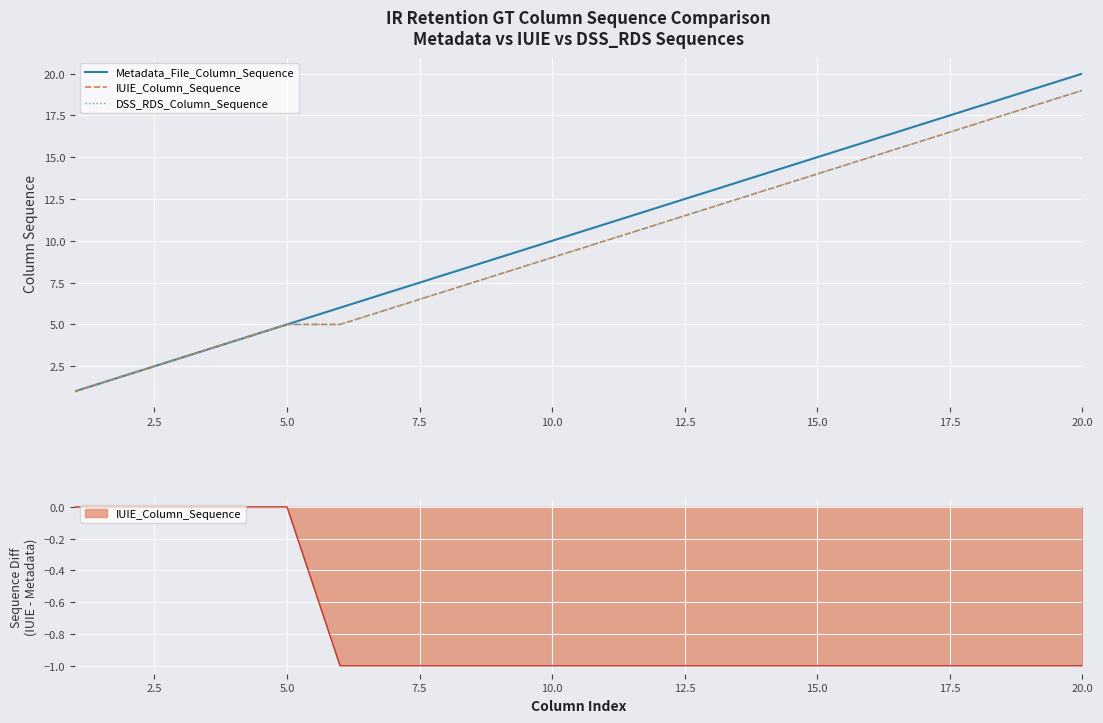

How many distinct data groups are displayed?

3